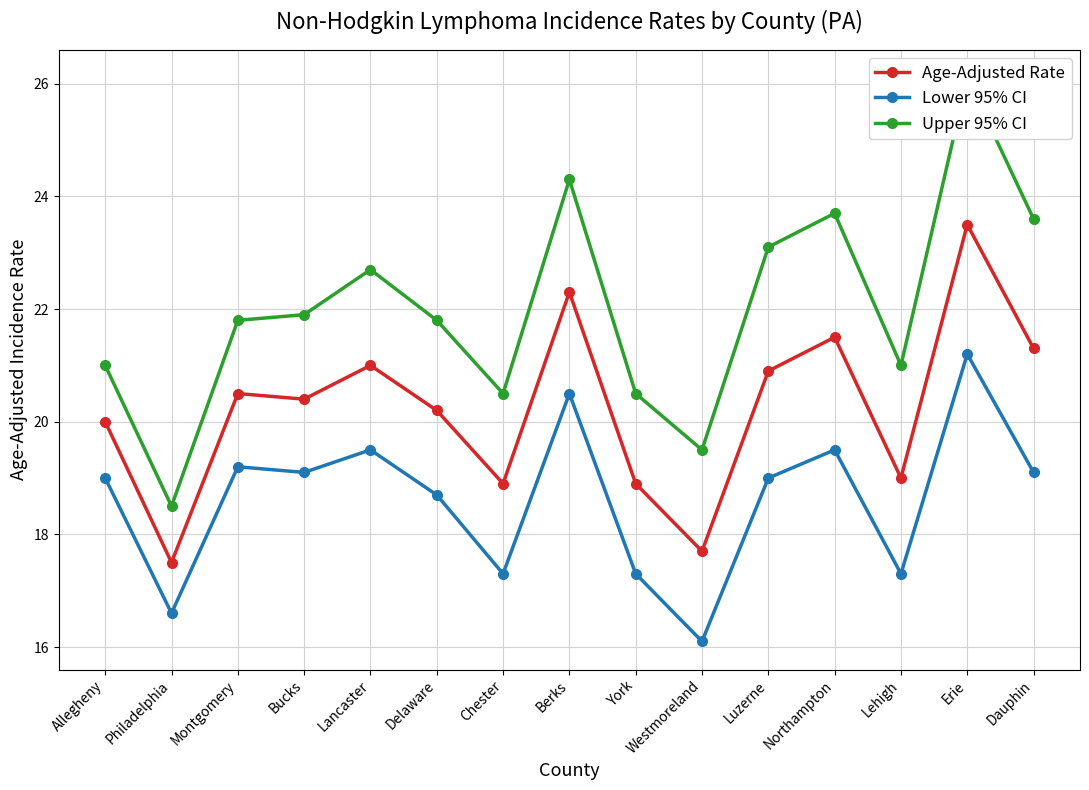

How many data points in Lower 95% CI are less than 19?

6